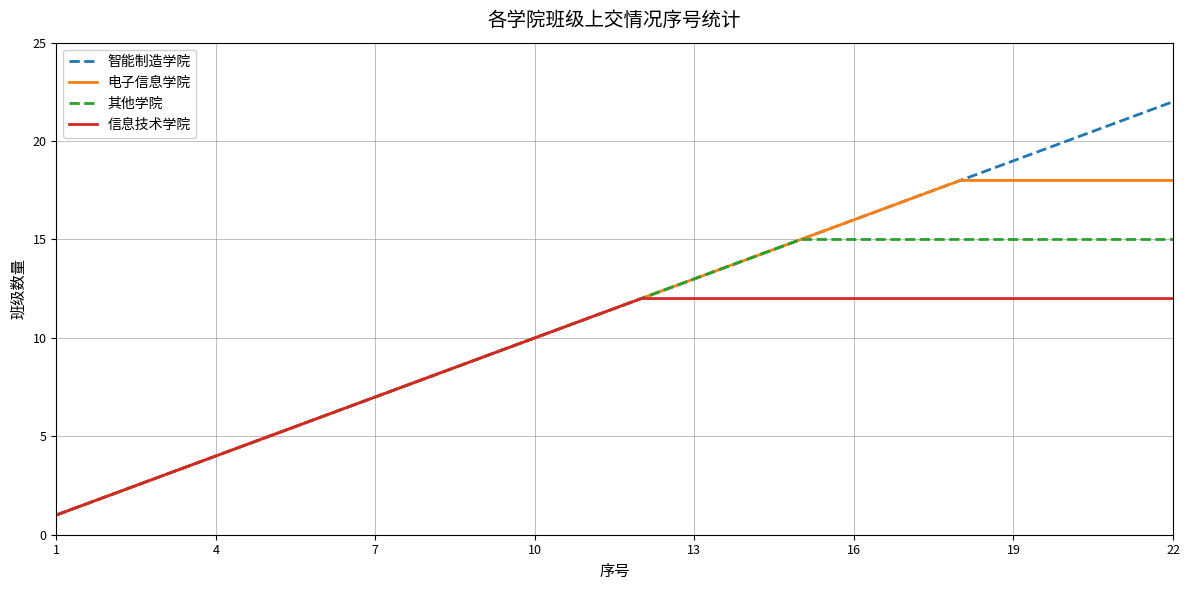

What is the greatest value displayed?

22